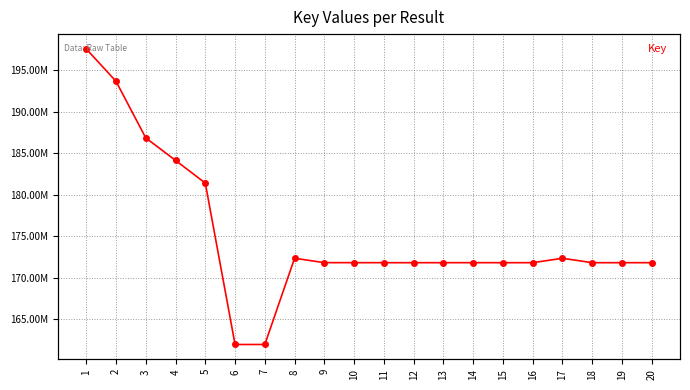

How many data points does each series have?

20